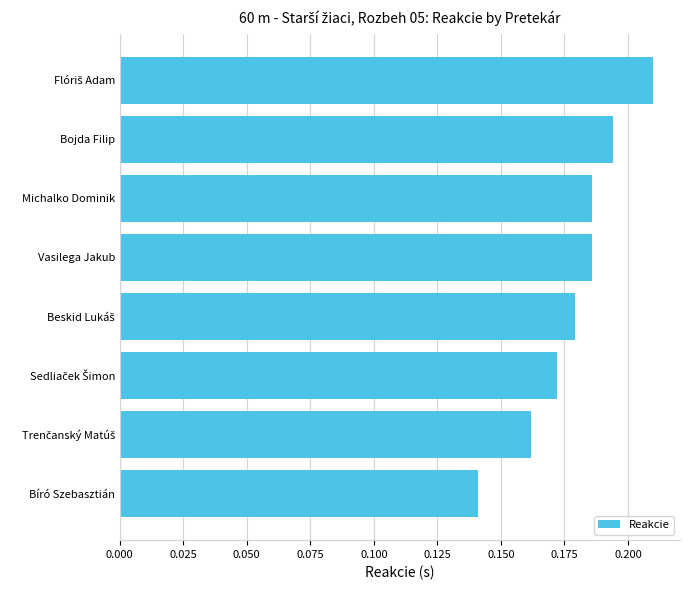

Which category has the lowest value across all series?

Bíró Szebasztián